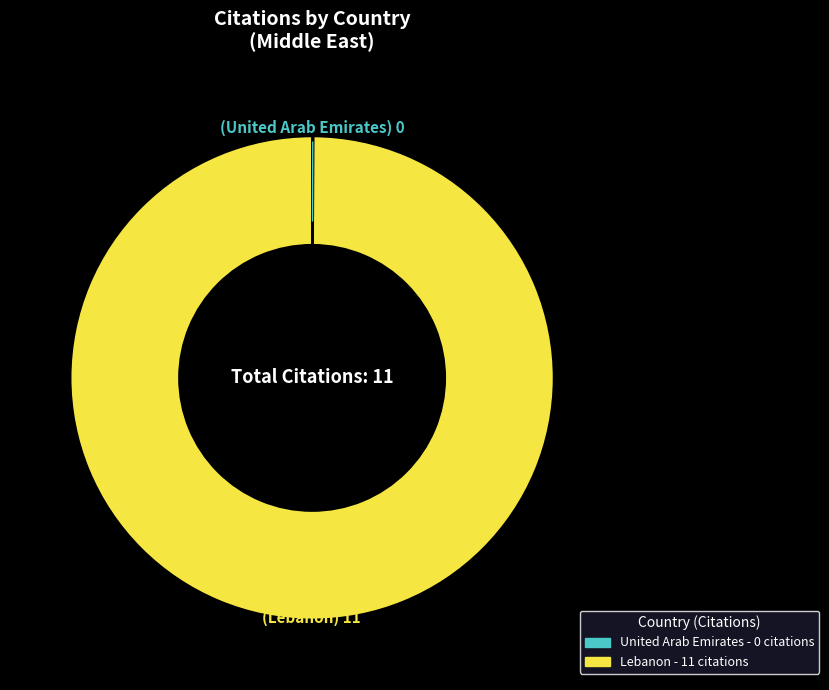

True or false: Lebanon accounts for 87% of the total.

False